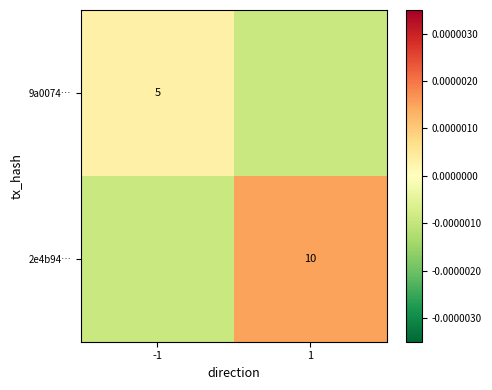

Which series has the largest range (max minus min)?

2e4b94…